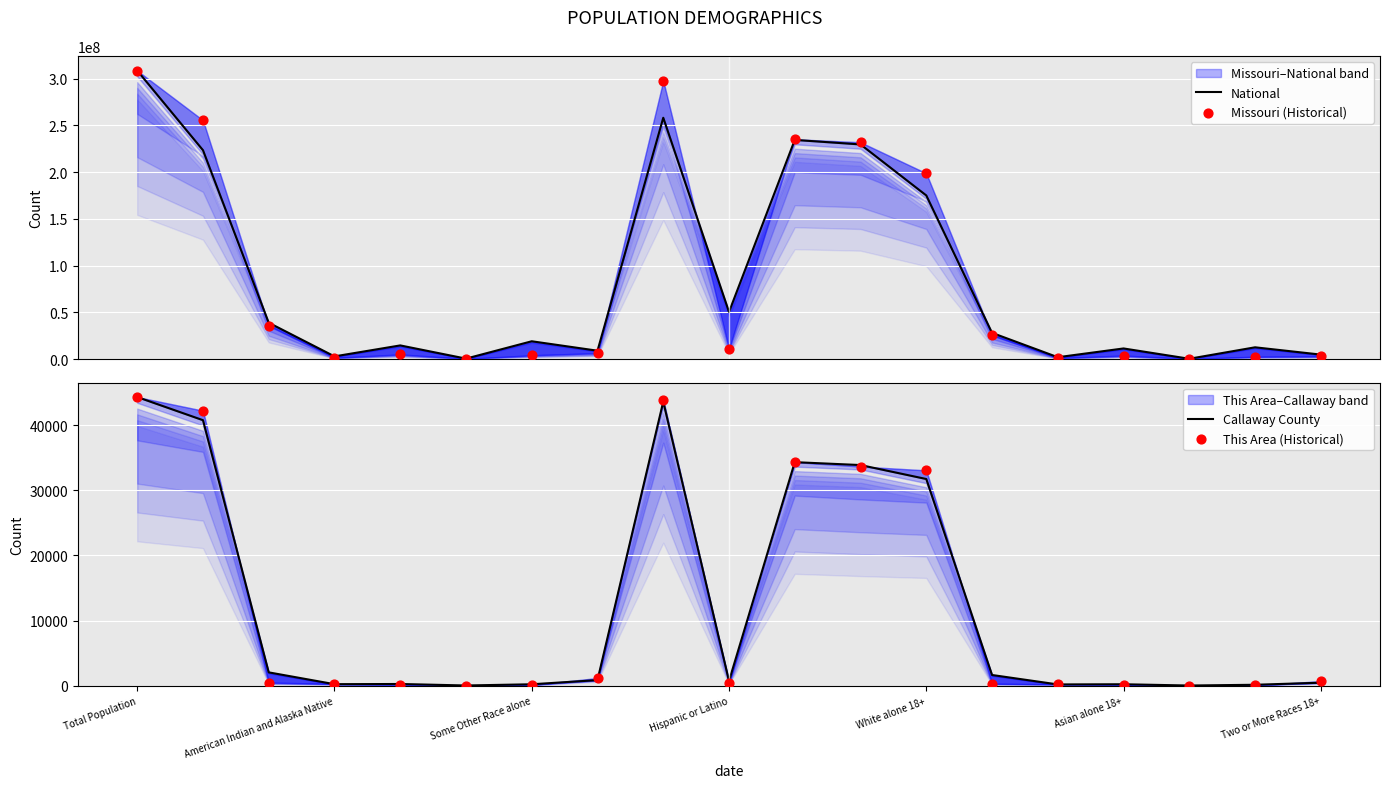

Is the value of National at Asian alone 18+ greater than the value of This Area (Historical) at 14?

Yes